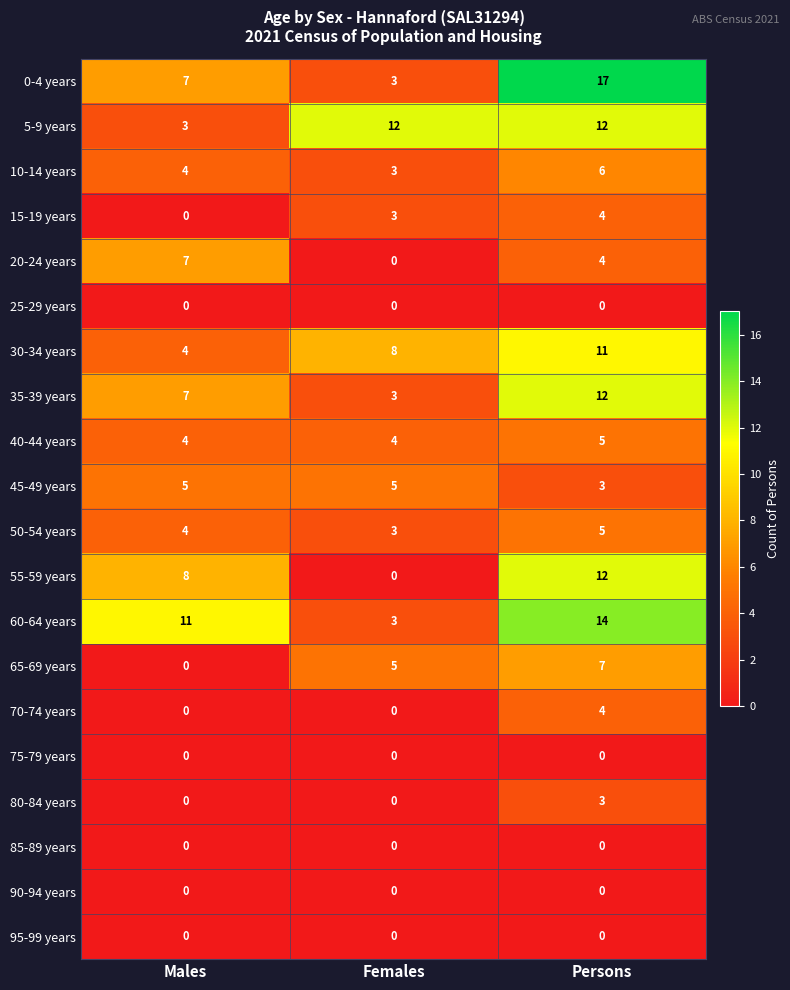

Is the value of 60-64 years at Persons greater than the value of 35-39 years at Persons?

Yes